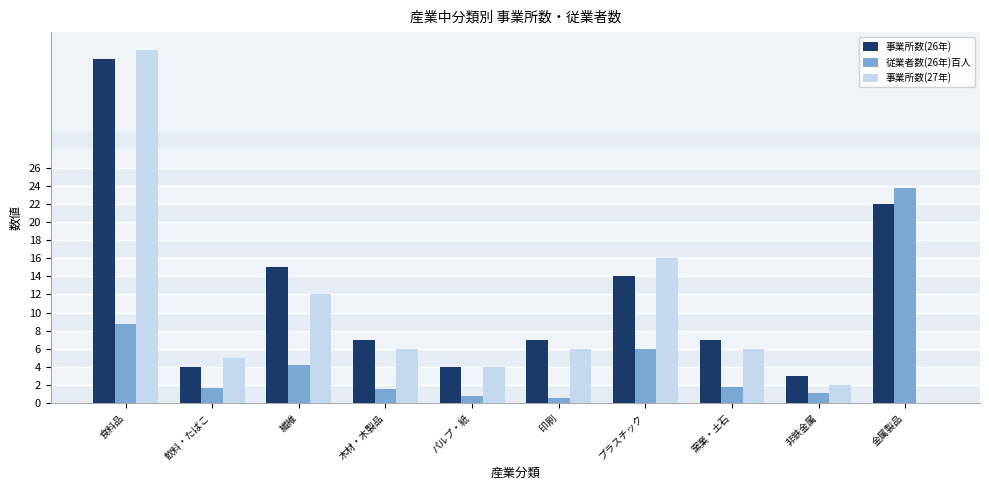

Read the 事業所数(27年) value at 木材・木製品.

6.0